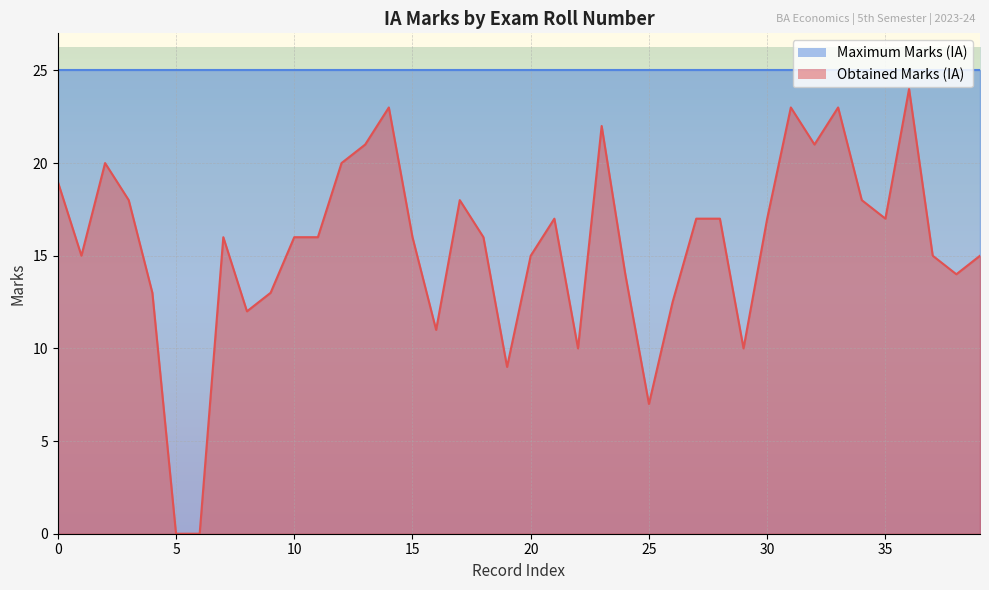

Reading left to right, list all the values displayed in this chart.

19.0	15.0	20.0	18.0	13.0	0.0	0.0	16.0	12.0	13.0	16.0	16.0	20.0	21.0	23.0	16.0	11.0	18.0	16.0	9.0	15.0	17.0	10.0	22.0	14.0	7.0	12.5	17.0	17.0	10.0	17.0	23.0	21.0	23.0	18.0	17.0	24.0	15.0	14.0	15.0